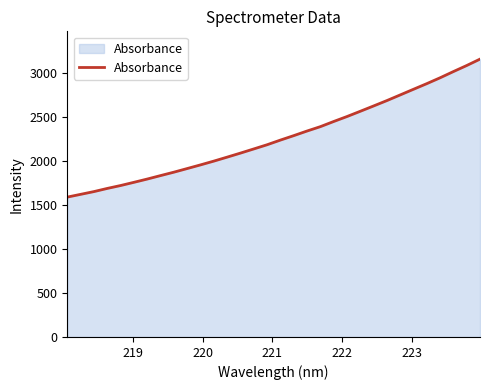

True or false: the data has more than 1 interior local peaks.

False